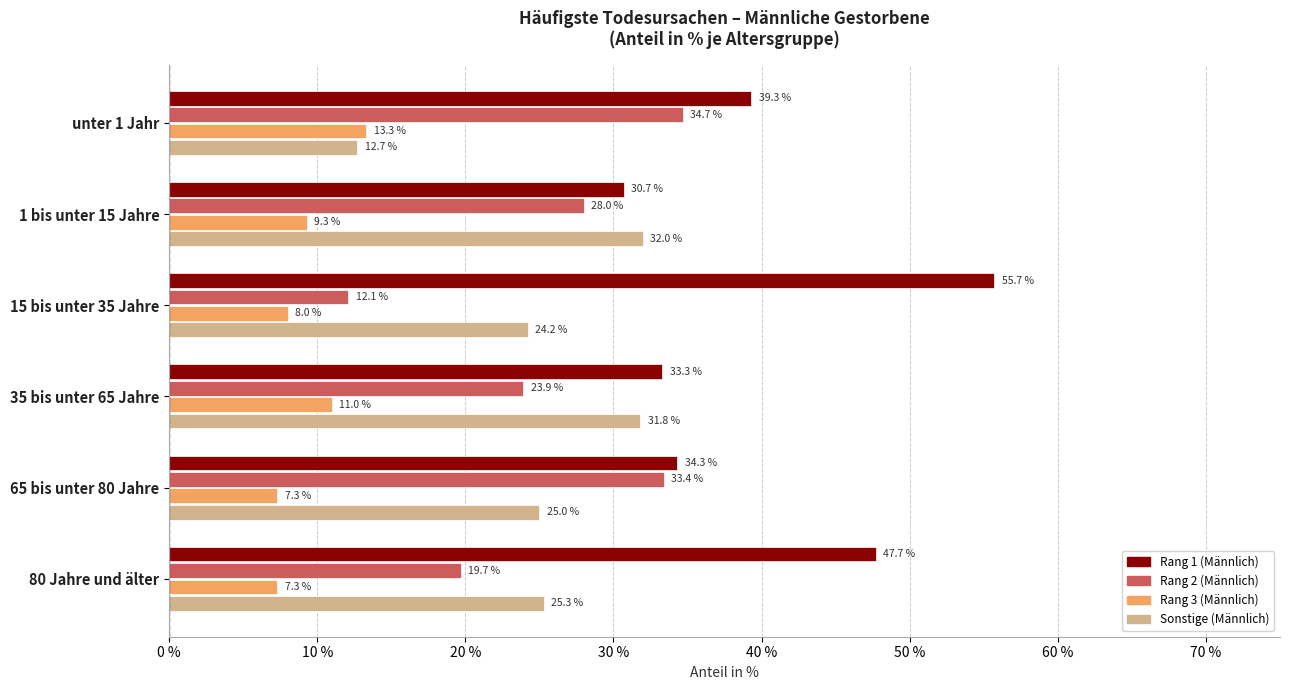

The Rang 2 (Männlich) series shows 39.6 at 1 bis unter 15 Jahre. True or false?

False